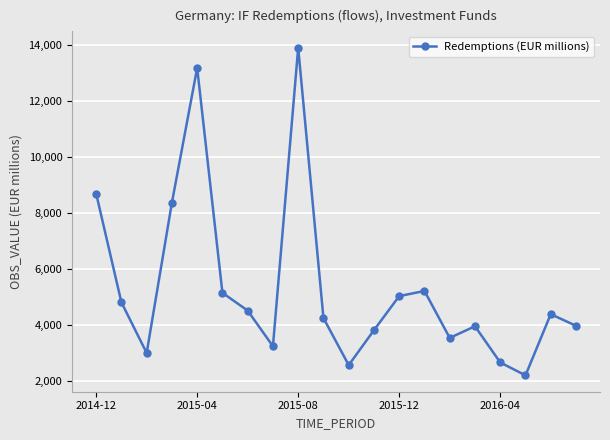

How many points are higher than both their immediate neighbors (excluding endpoints)?

5